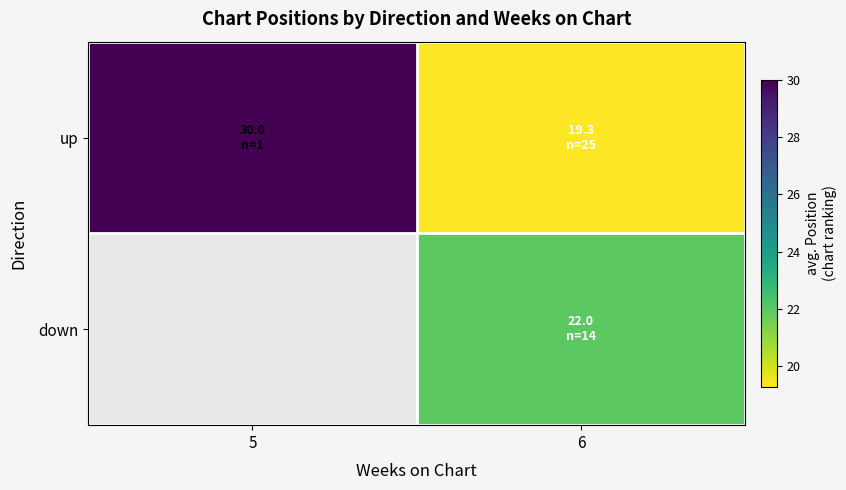

What is the smallest value displayed?

19.3